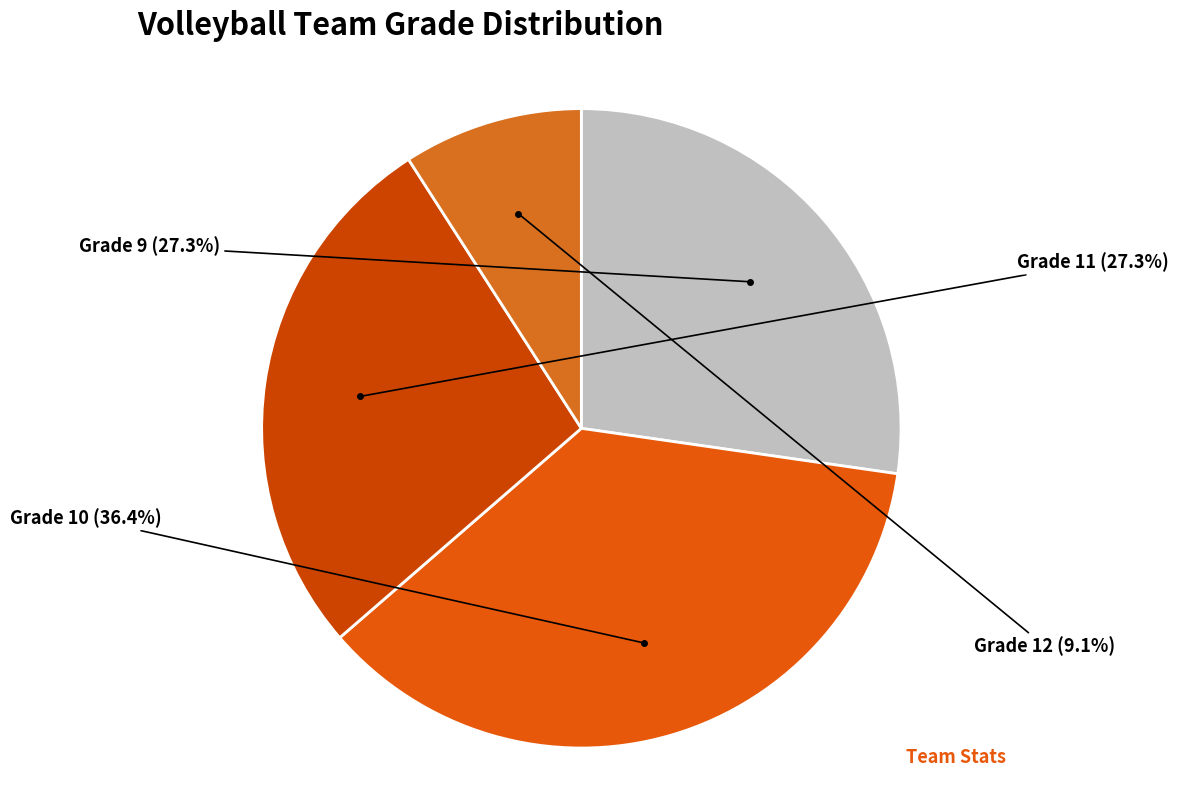

Do Grade 12 and Grade 10 together represent more than half of the pie?

No